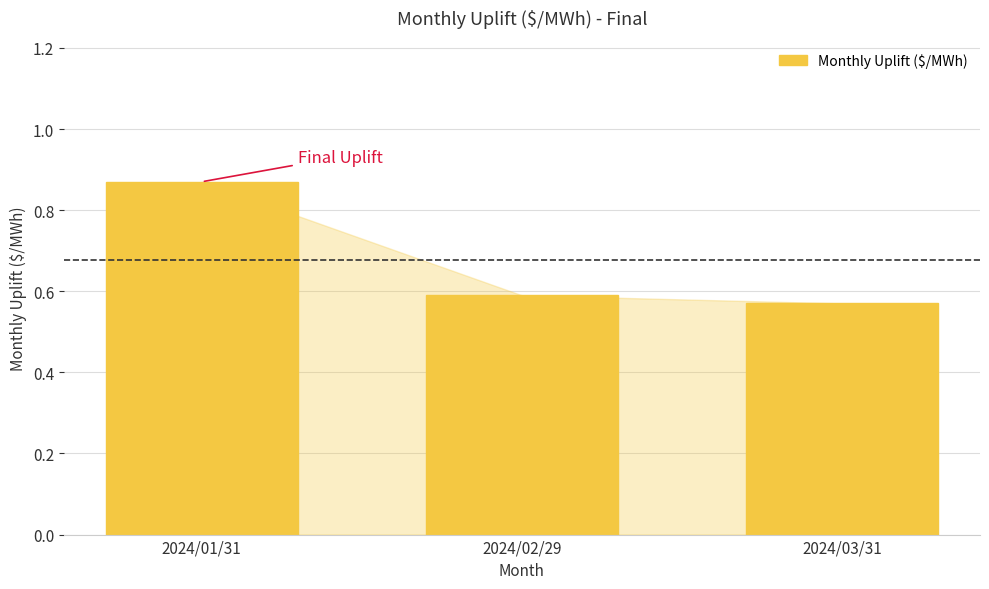

Count the number of categories in the chart.

3